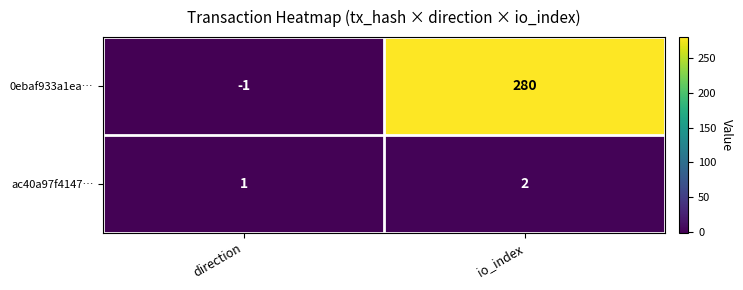

At which label does ac40a97f4147… reach its peak?

io_index